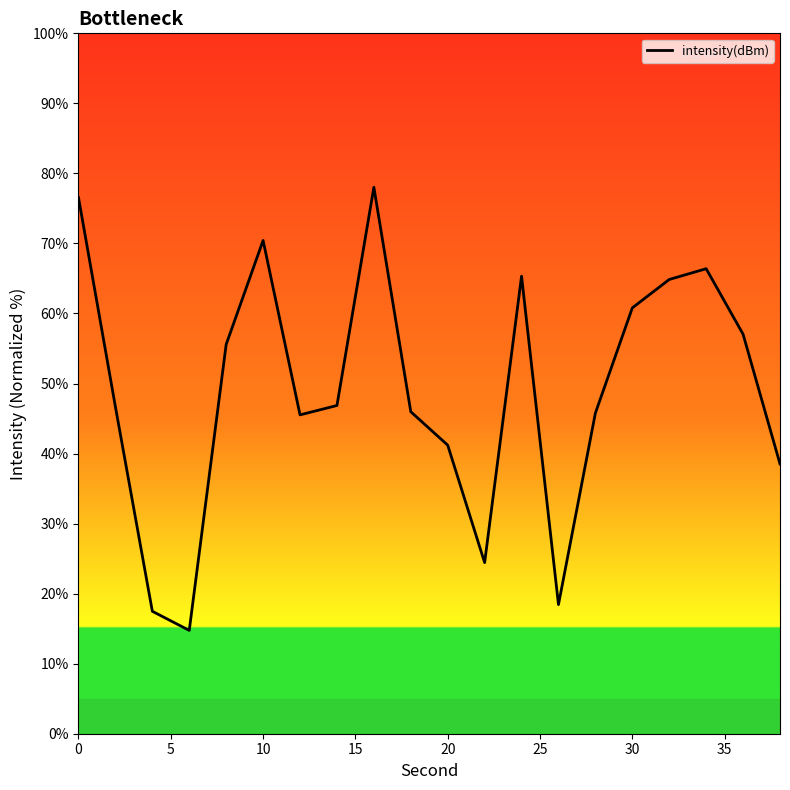

What is the smallest value displayed?

14.8